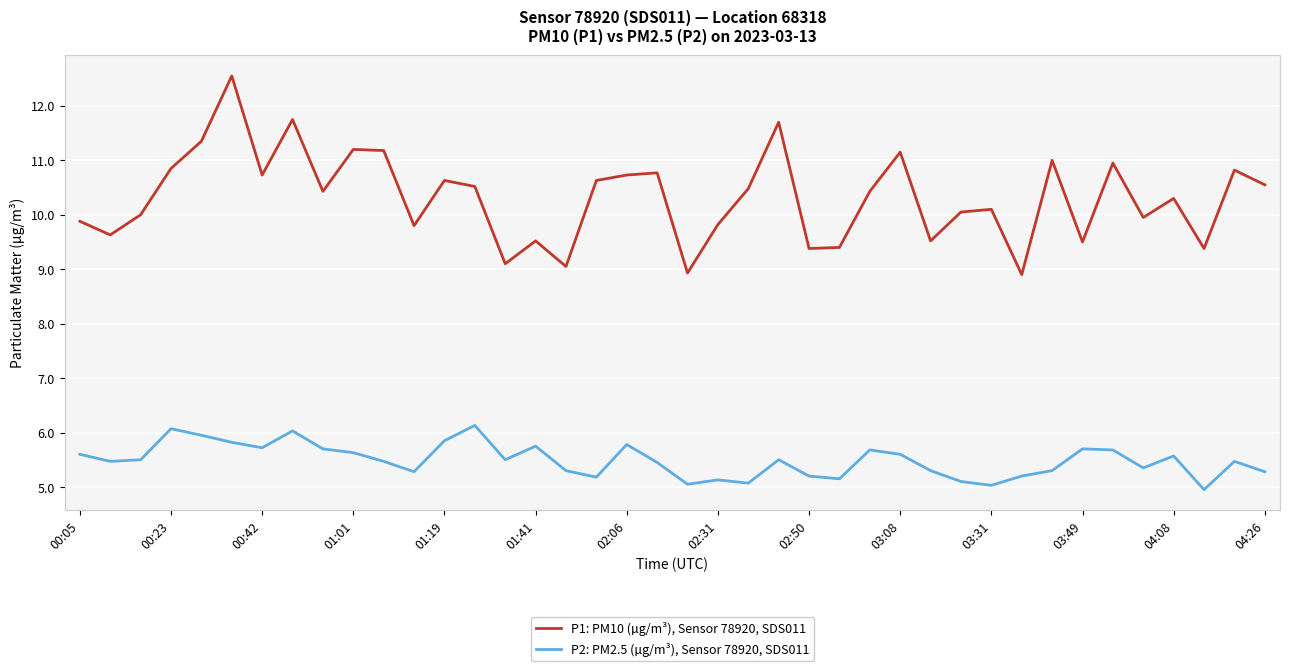

Rank the series by their maximum value, from highest to lowest.

P1: PM10 (µg/m³), Sensor 78920, SDS011, P2: PM2.5 (µg/m³), Sensor 78920, SDS011